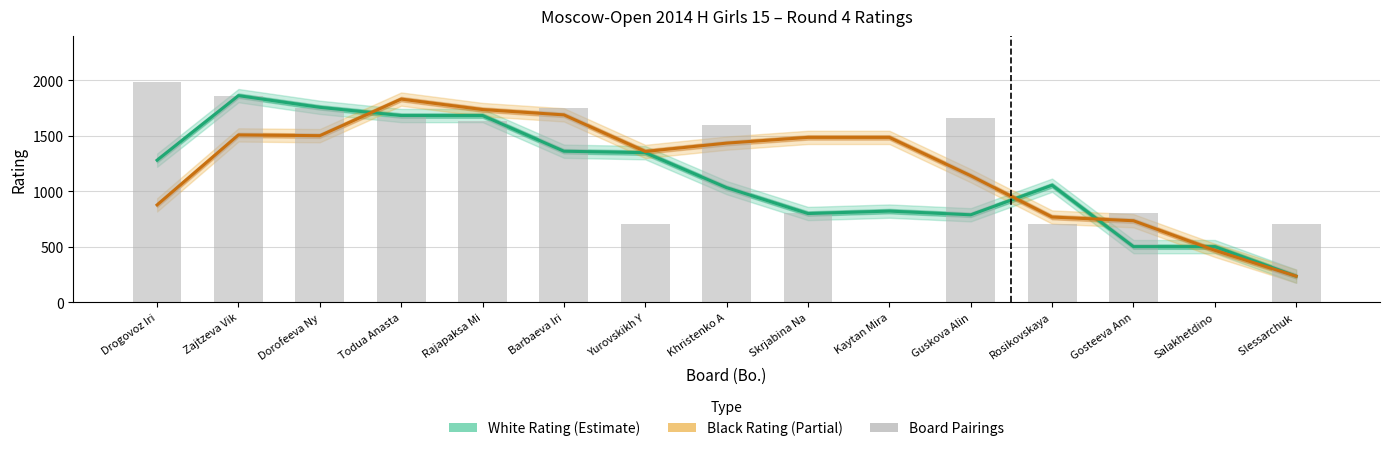

What is the label of the 6th bar from the right?

Kaytan Mira